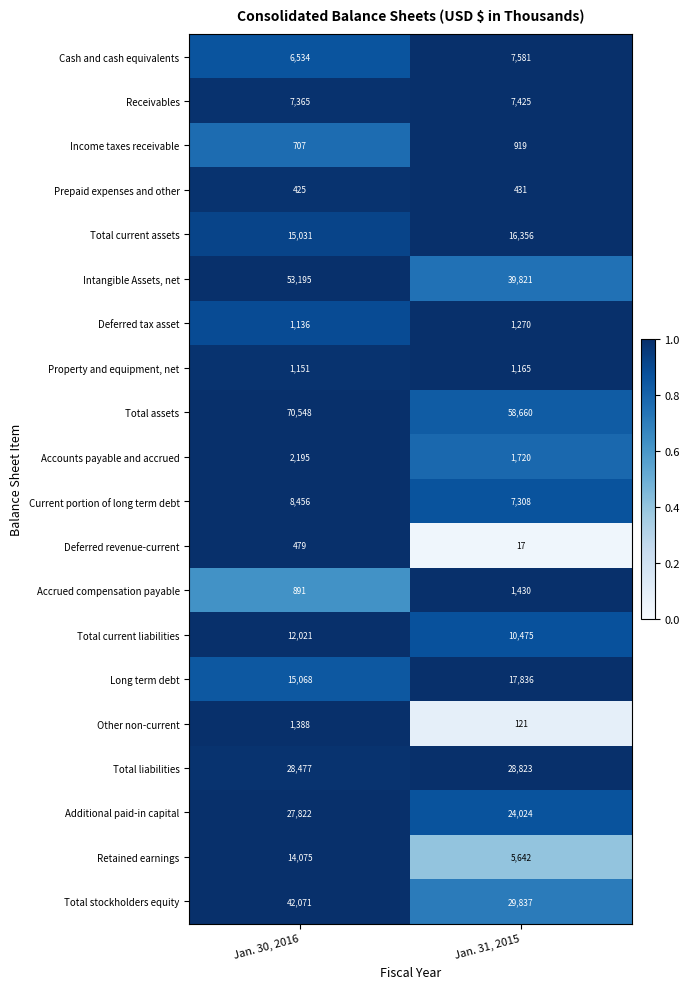

Which series has the widest spread of values?

Intangible Assets, net